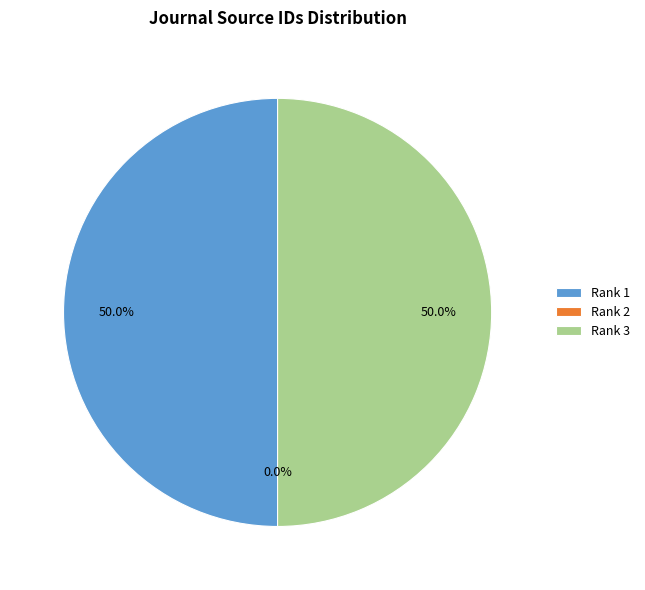

Approximately how many times larger is the value at Rank 1 compared to Rank 3?

1.0